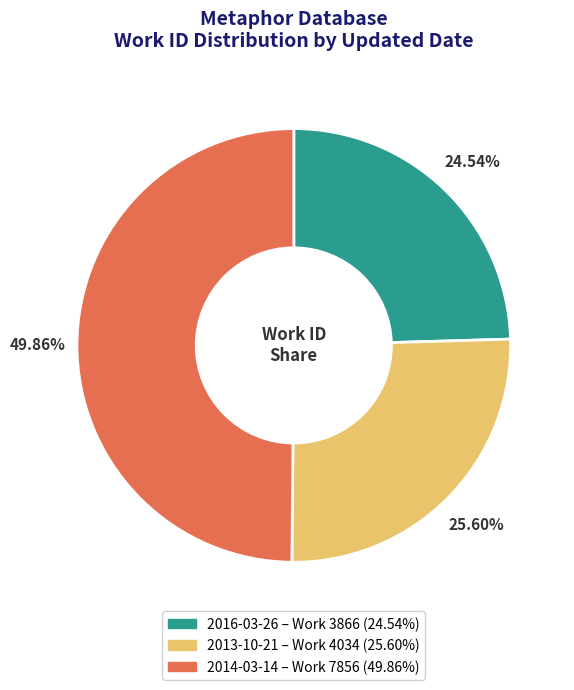

Which has a higher value, 2013-10-21 or 2014-03-14?

2014-03-14